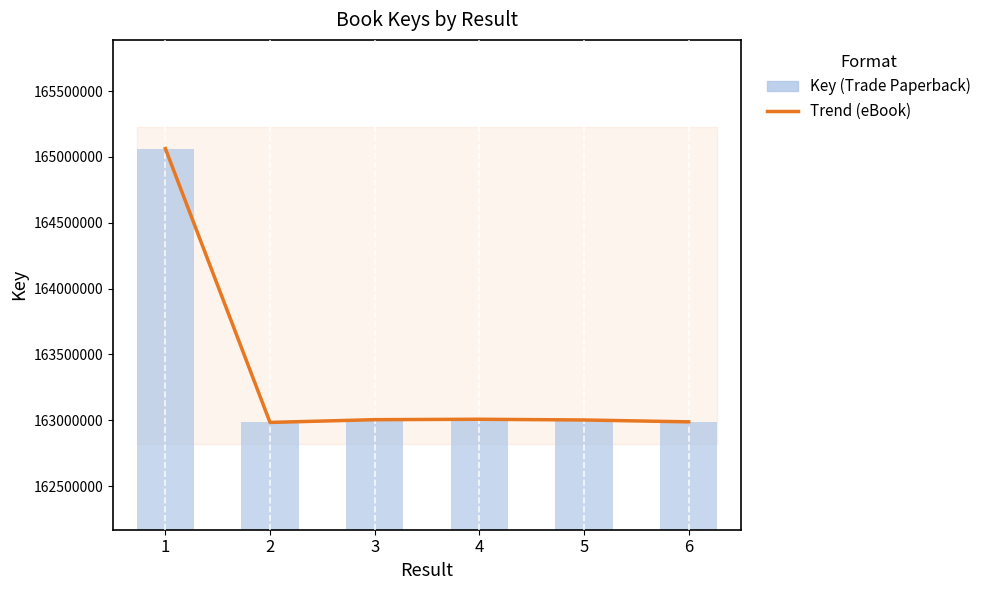

What is the value of the Trend bar at the 3rd from the left?

163004655